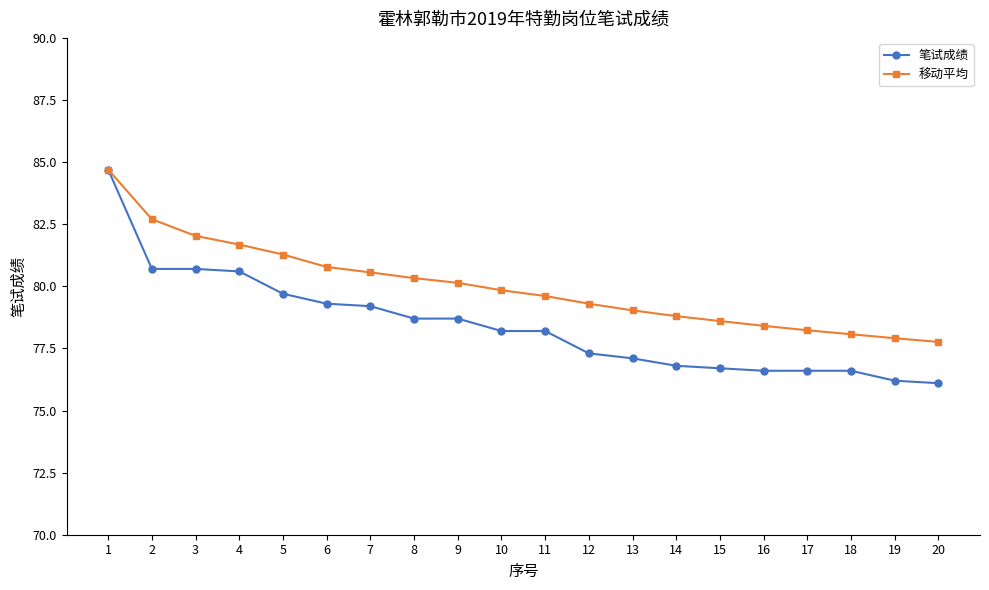

How many values in the 笔试成绩 series are below 78?

9